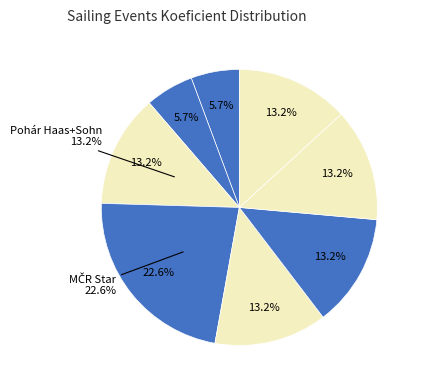

Count the number of slices in the pie.

8